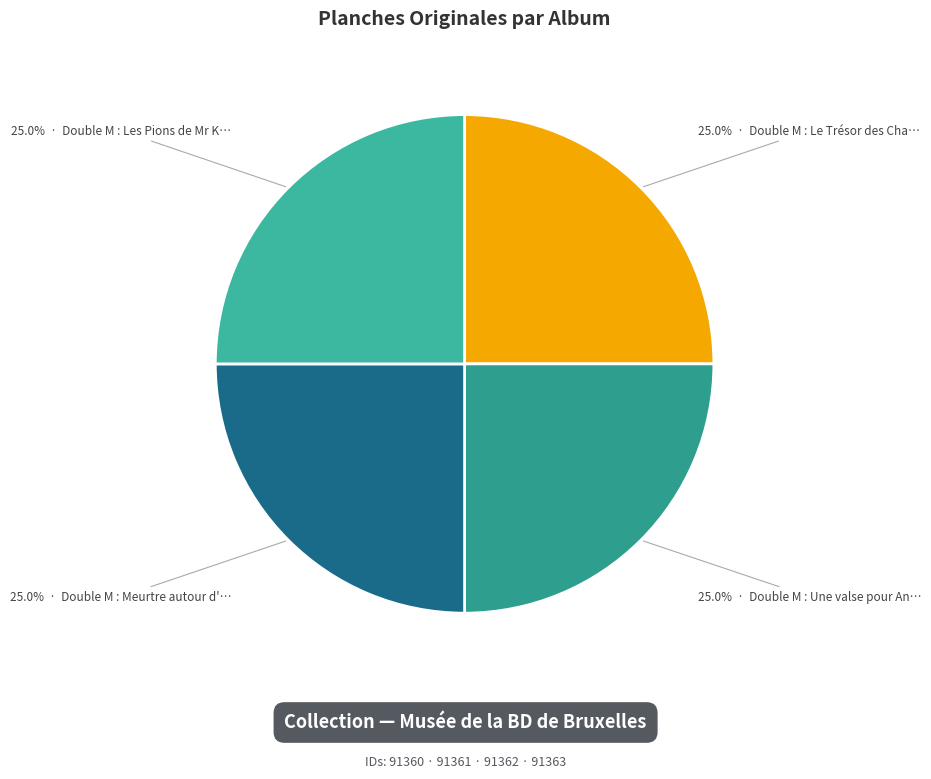

Rank the categories by value from lowest to highest.

Double M : Le Trésor des Chartreux, Double M : Une valse pour Anaïs, Double M : Meurtre autour d'une tasse, Double M : Les Pions de Mr K.